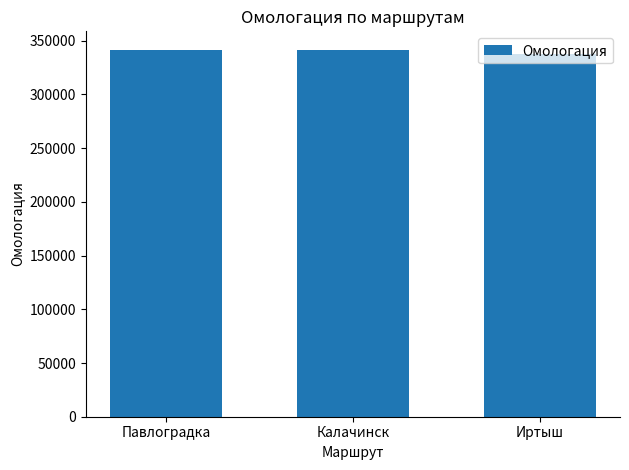

Approximately how many times larger is the value at Калачинск compared to Павлоградка?

1.0